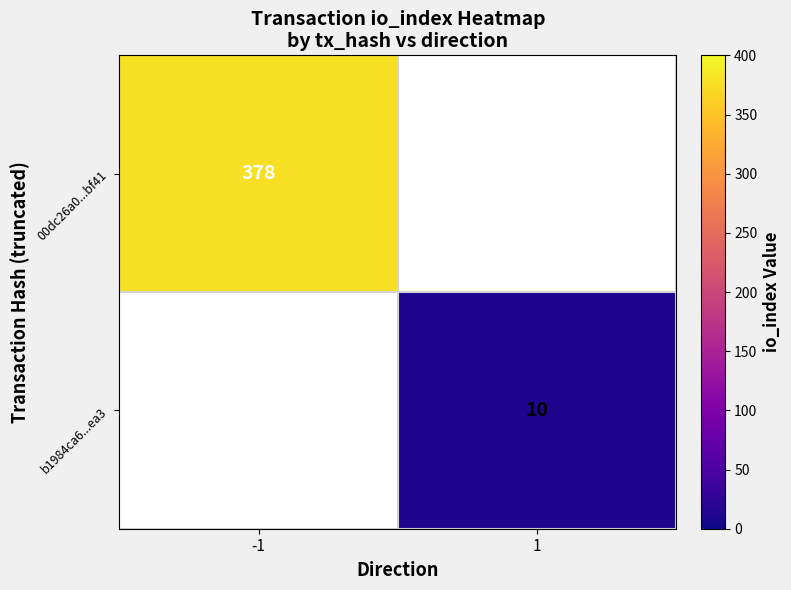

The b1984ca6...ea3 series shows 10 at 1. True or false?

True